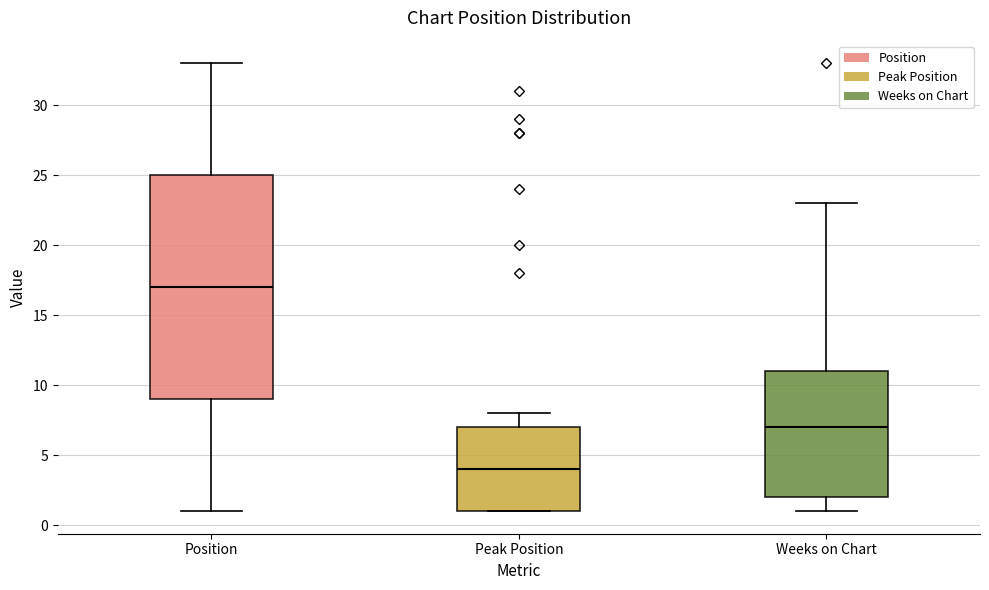

Reading left to right, read every box against the y-axis: the position of its median line, the range the box covers, and the ends of its whiskers. The values are not printed on the chart, so give them approximately, as read against the axis.

Position: median 17, box 9 to 25, whiskers 1 to 33
Peak Position: median 4, box 1 to 7, whiskers 1 to 8
Weeks on Chart: median 7, box 2 to 11, whiskers 1 to 23